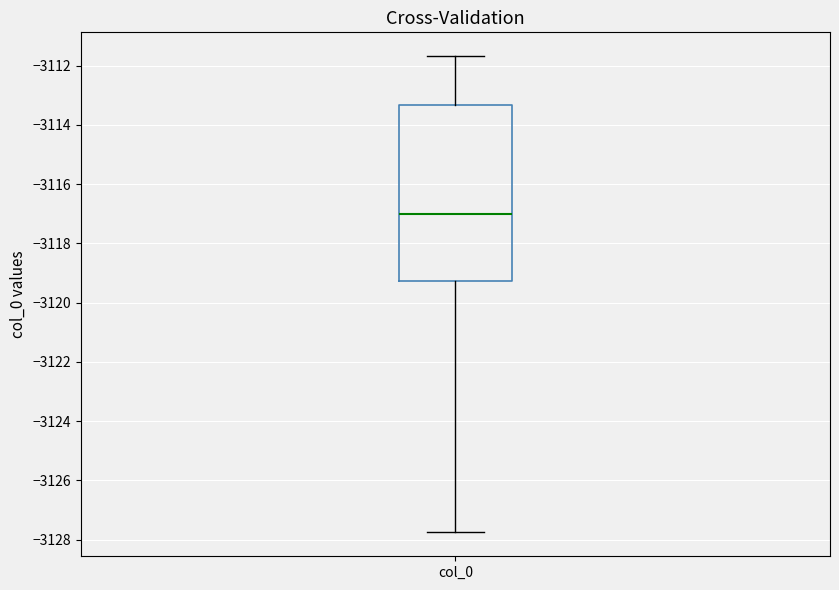

Transcribe this box plot: give where the median line is, the range the box spans, and where the two whiskers end, as read against the y-axis. The values are not printed on the chart, so give them approximately, as read against the axis.

median -3117.0, box -3119.2 to -3113.4, whiskers -3127.8 to -3111.6